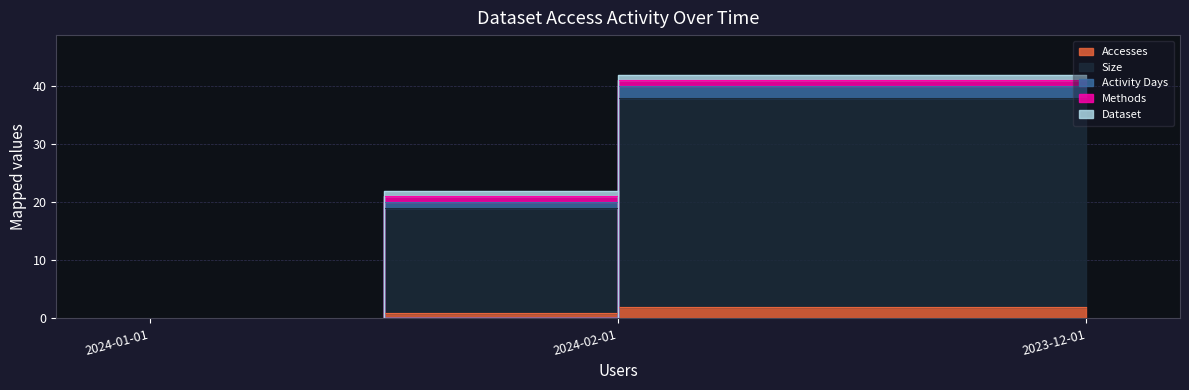

What position from the left is 2024-02-01?

3